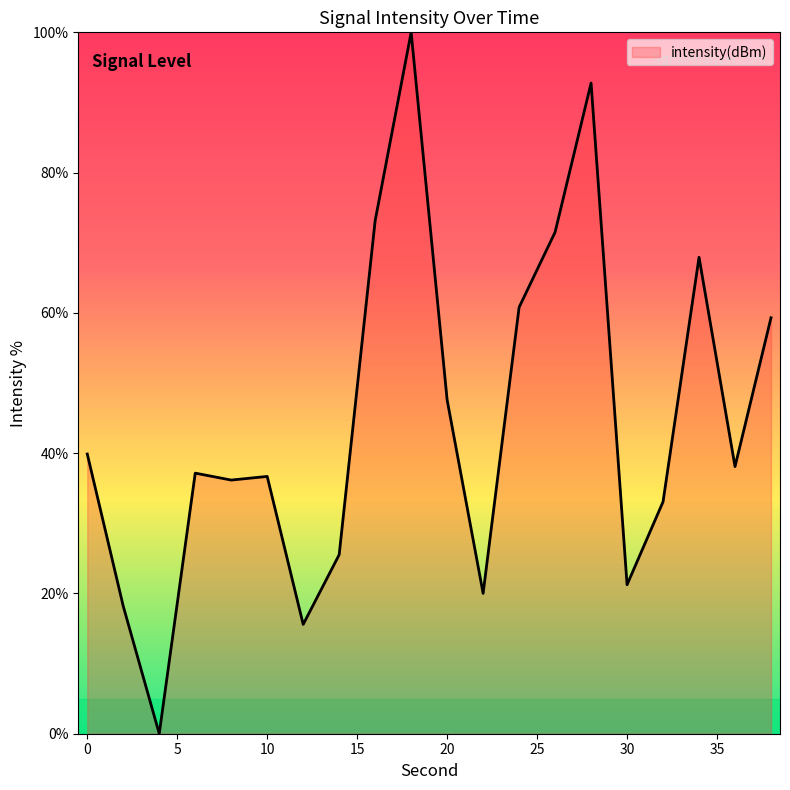

What is the difference between the maximum and minimum values?

100.0